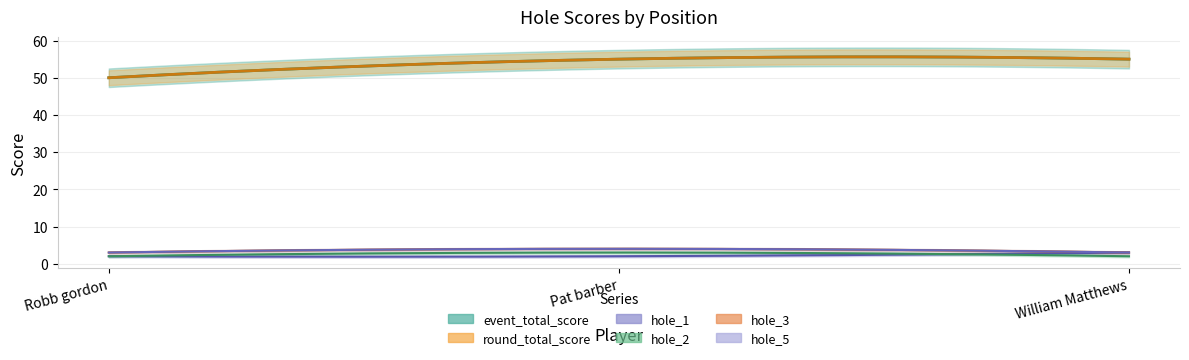

Rank the series at 1 from lowest to highest value.

hole_1, hole_2, hole_3, hole_5, event_total_score, round_total_score